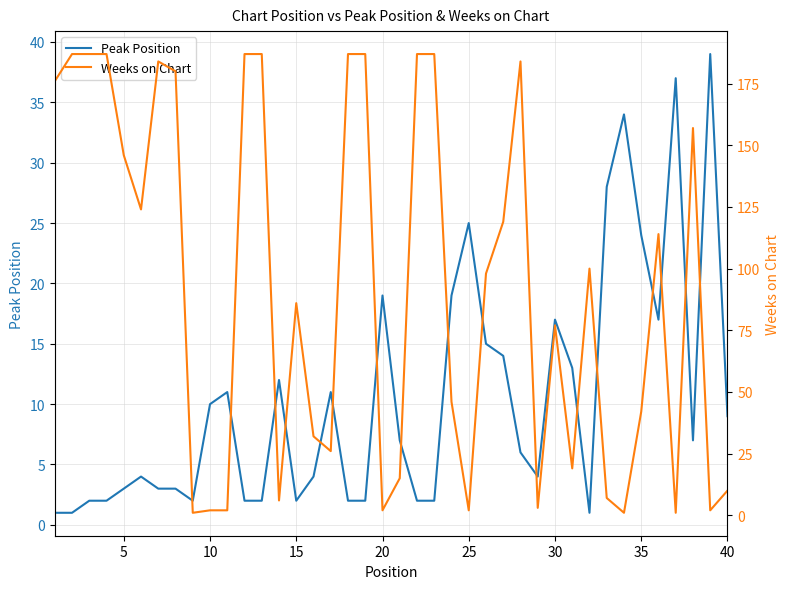

How many data points in Weeks on Chart are less than 98?

20